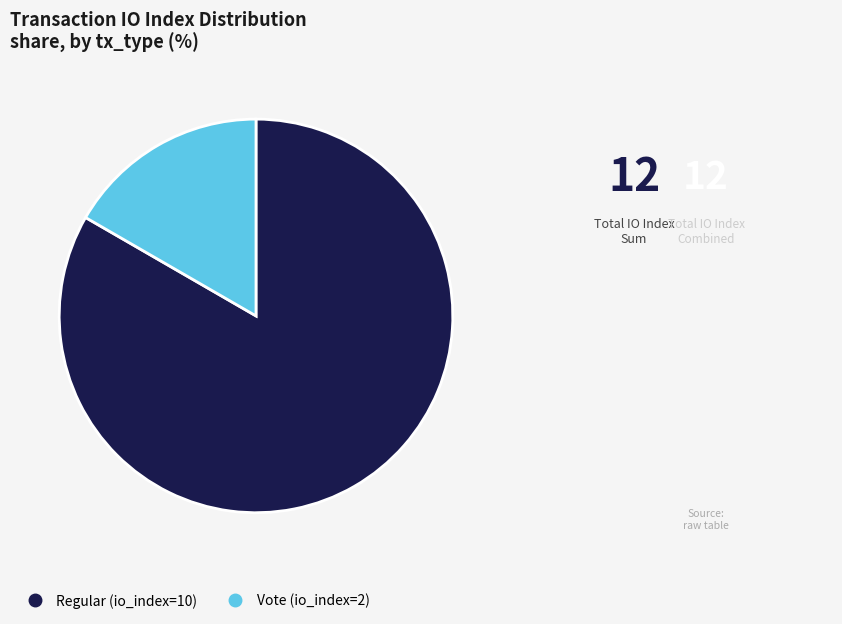

What is the smallest slice in the pie chart?

Vote (io_index=2)